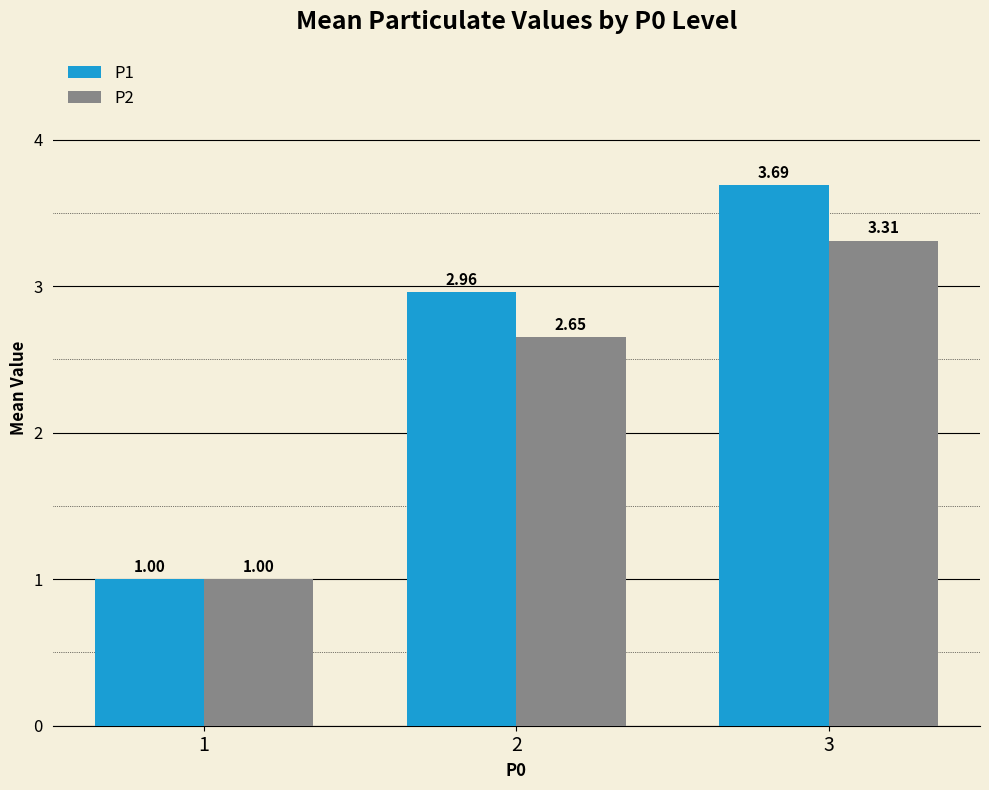

What is the difference between the maximum and second lowest values in the P1 series?

0.7